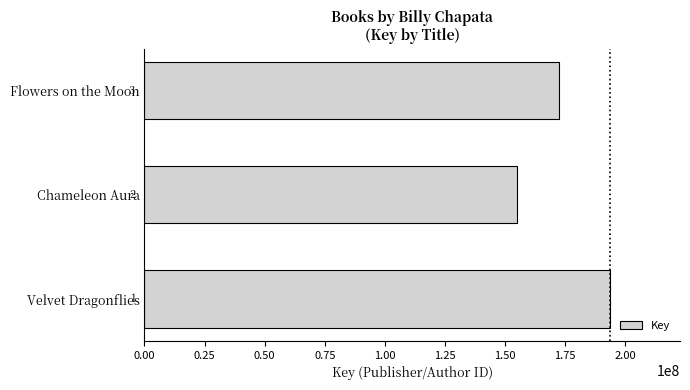

Does the chart contain any negative values?

No